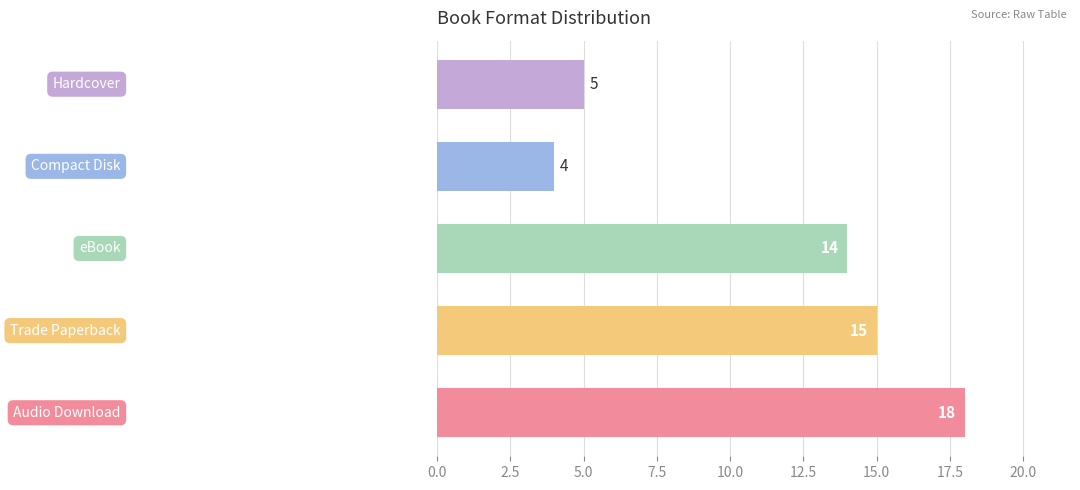

What is the greatest value displayed?

18